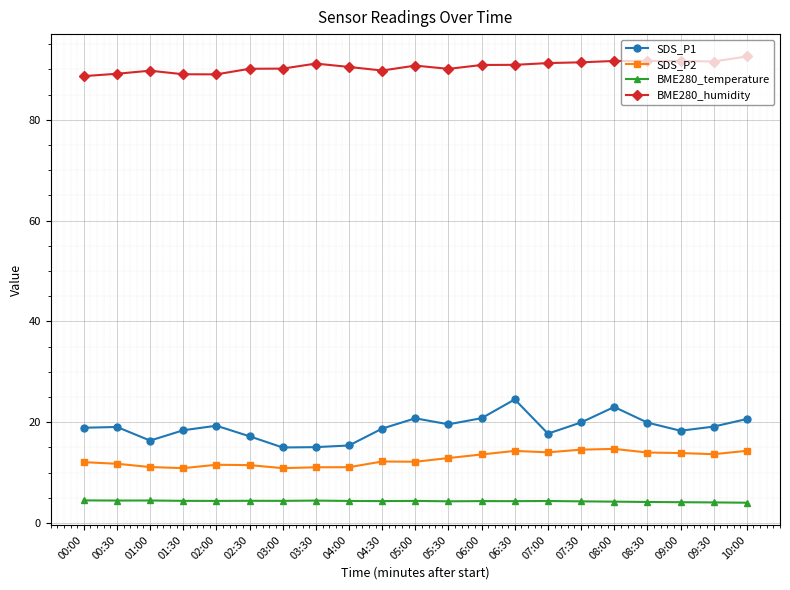

What is the average value of the BME280_temperature series?

4.3